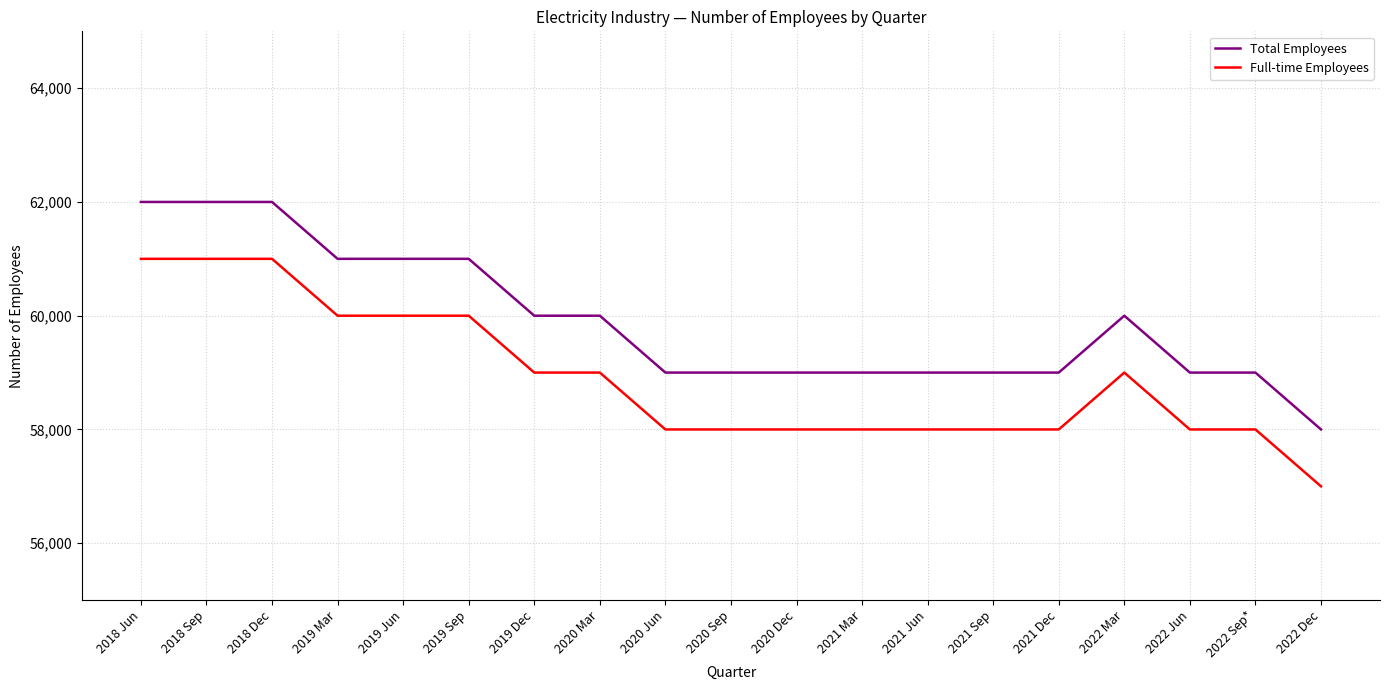

Is the value of Full-time Employees at 2020 Dec greater than the value of Total Employees at 2018 Dec?

No